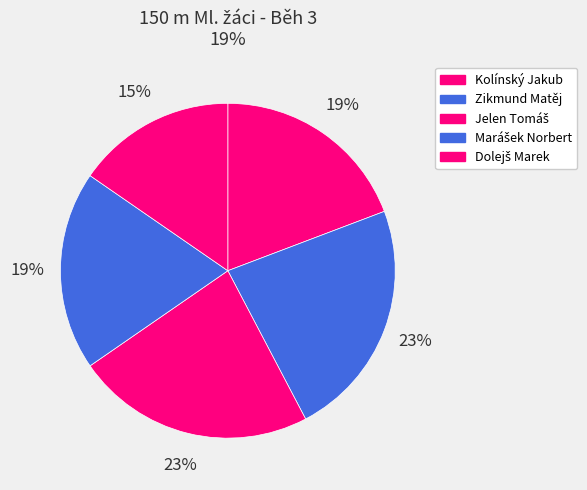

Count the number of slices in the pie.

5